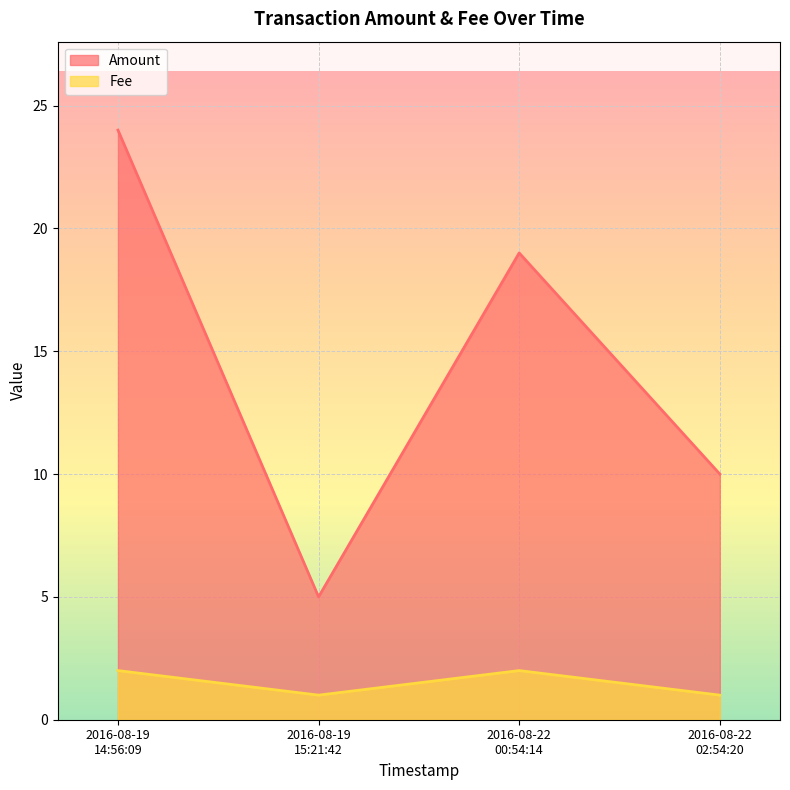

True or false: Fee and Amount intersect in this chart.

False